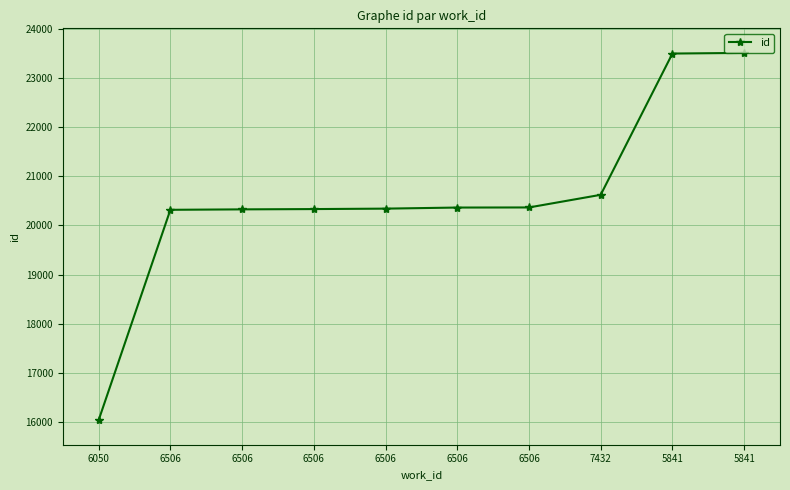

What is the ratio of the value at 6506 to the value at 6506?

1.0